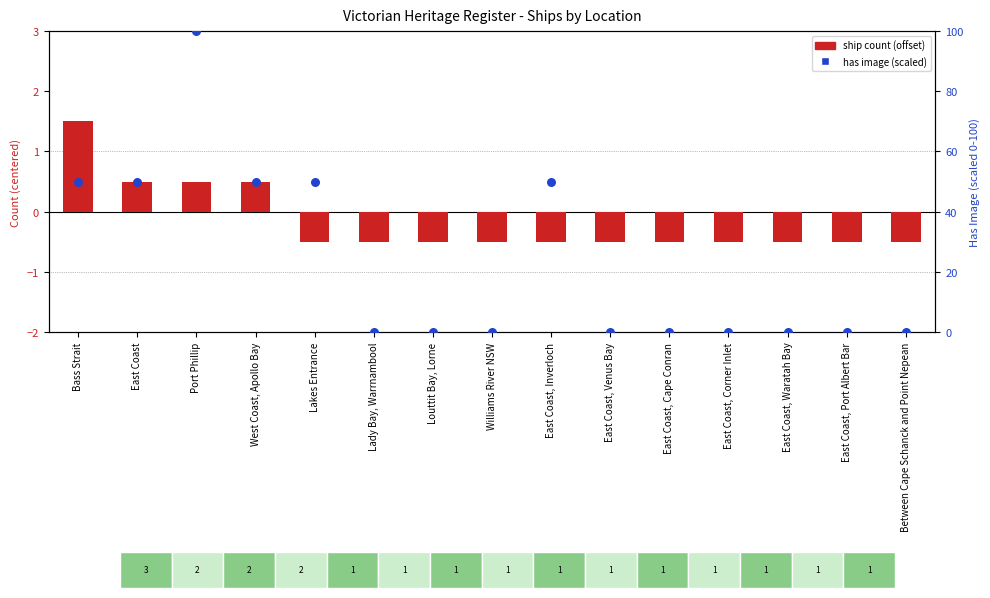

Which series reaches the minimum Y coordinate?

ship count (offset)